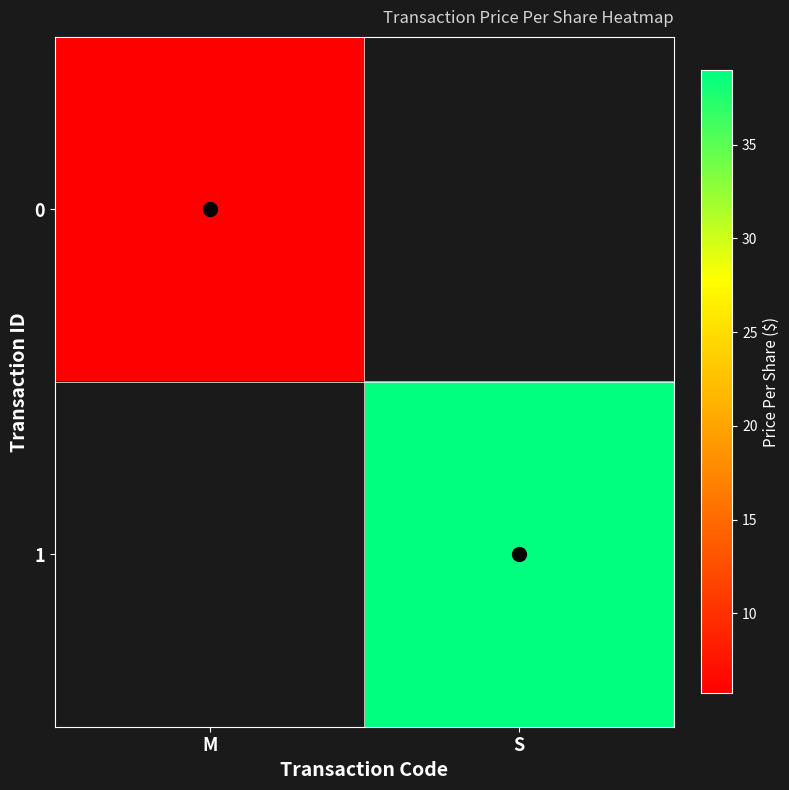

Where is 0 nearest to the value 5?

M